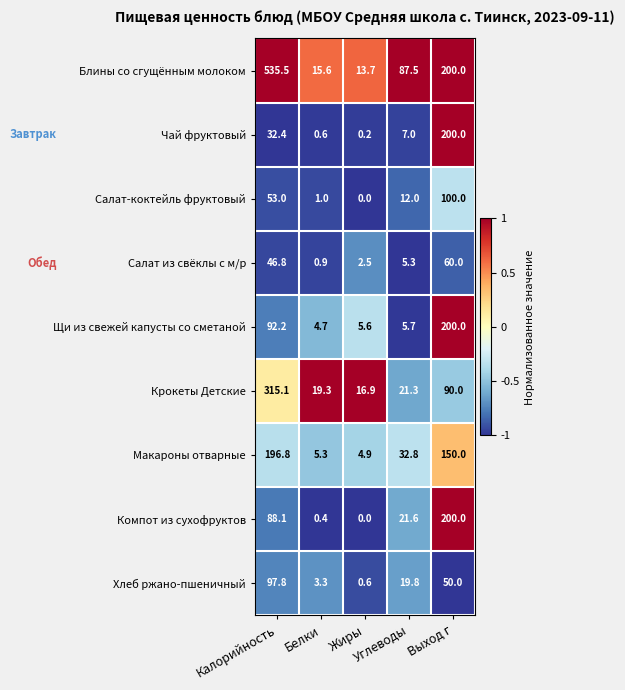

How many data points does each series have?

5